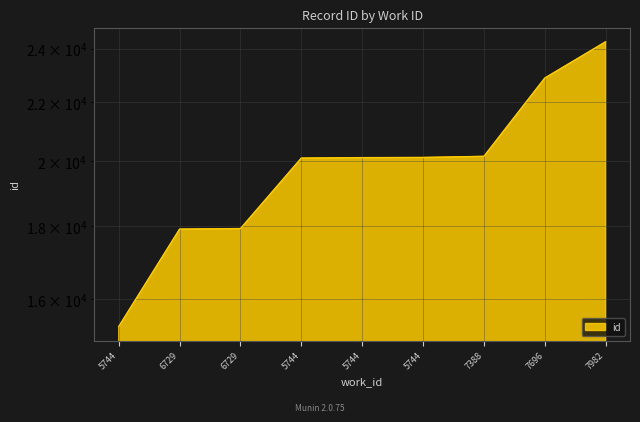

Rank the categories by value from lowest to highest.

5744, 6729, 6729, 5744, 5744, 5744, 7388, 7696, 7982